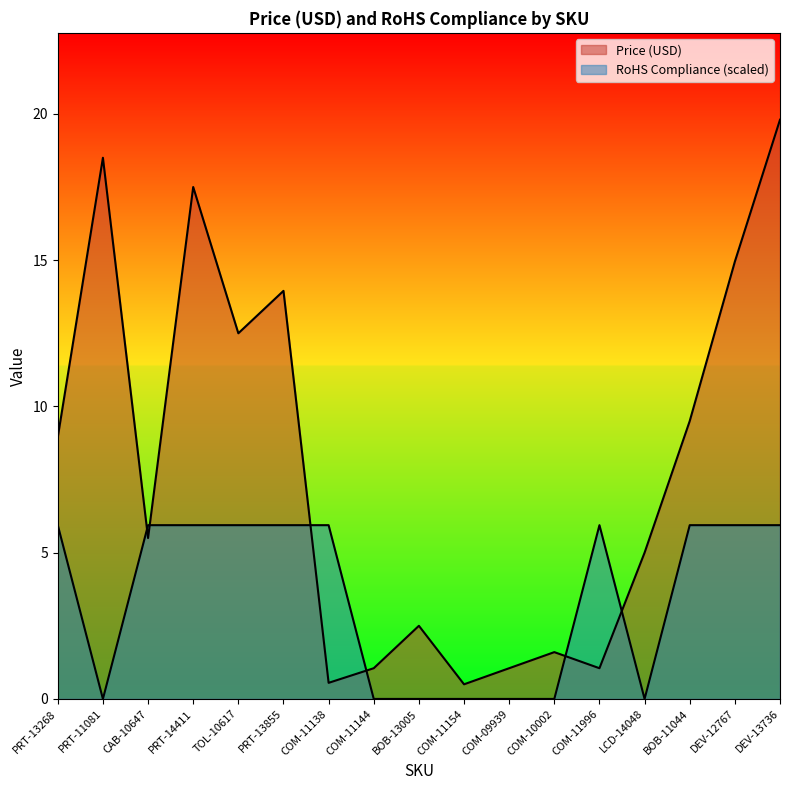

How many distinct data groups are displayed?

2